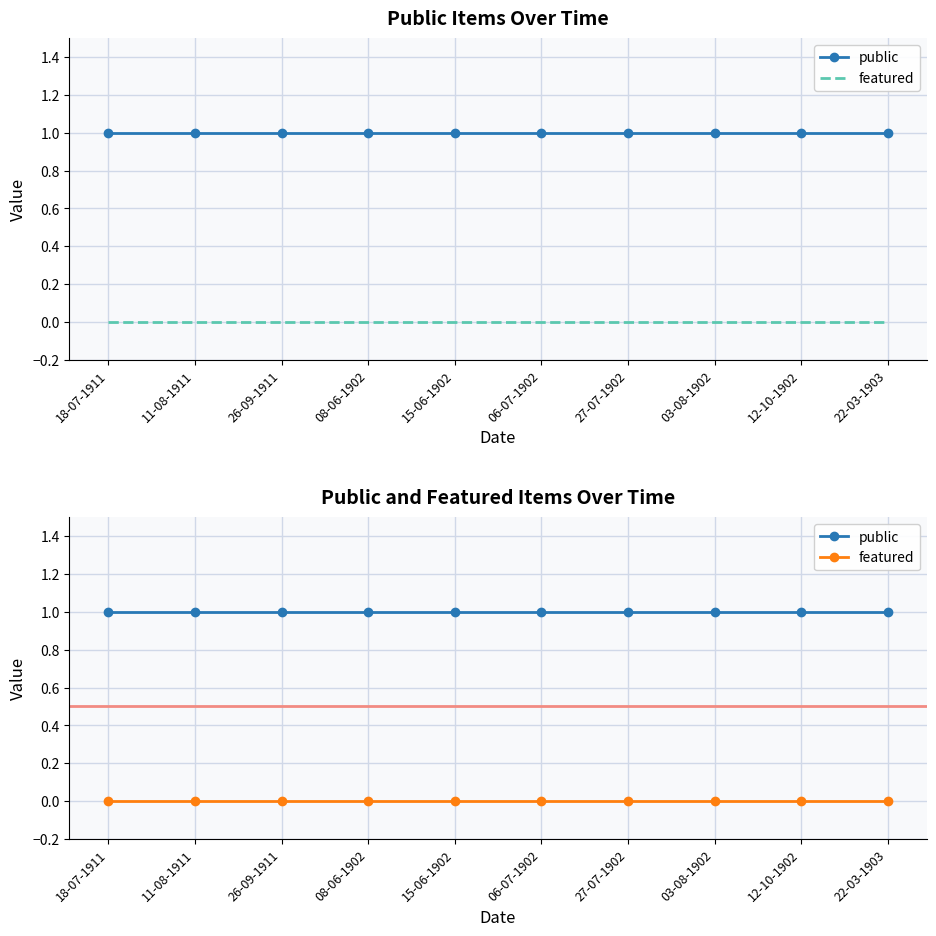

Reading left to right, extract all data points from this chart.

public: 18-07-1911=1	11-08-1911=1	26-09-1911=1	08-06-1902=1	15-06-1902=1	06-07-1902=1	27-07-1902=1	03-08-1902=1	12-10-1902=1	22-03-1903=1
featured: 18-07-1911=0	11-08-1911=0	26-09-1911=0	08-06-1902=0	15-06-1902=0	06-07-1902=0	27-07-1902=0	03-08-1902=0	12-10-1902=0	22-03-1903=0